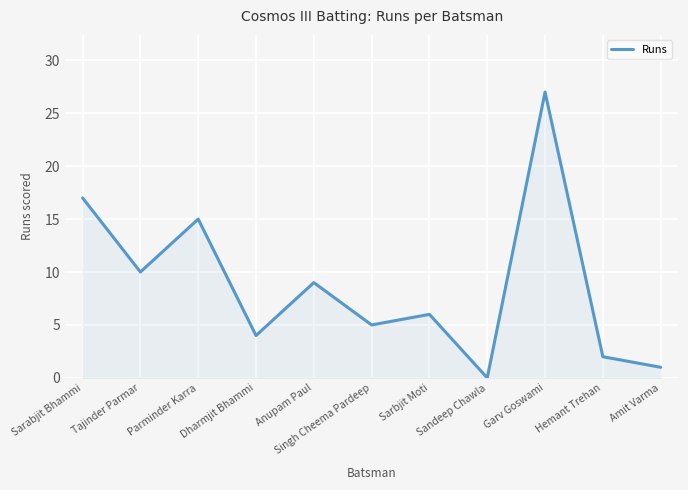

Rank the categories by value from lowest to highest.

Sandeep Chawla, Amit Varma, Hemant Trehan, Dharmjit Bhammi, Singh Cheema Pardeep, Sarbjit Moti, Anupam Paul, Tajinder Parmar, Parminder Karra, Sarabjit Bhammi, Garv Goswami